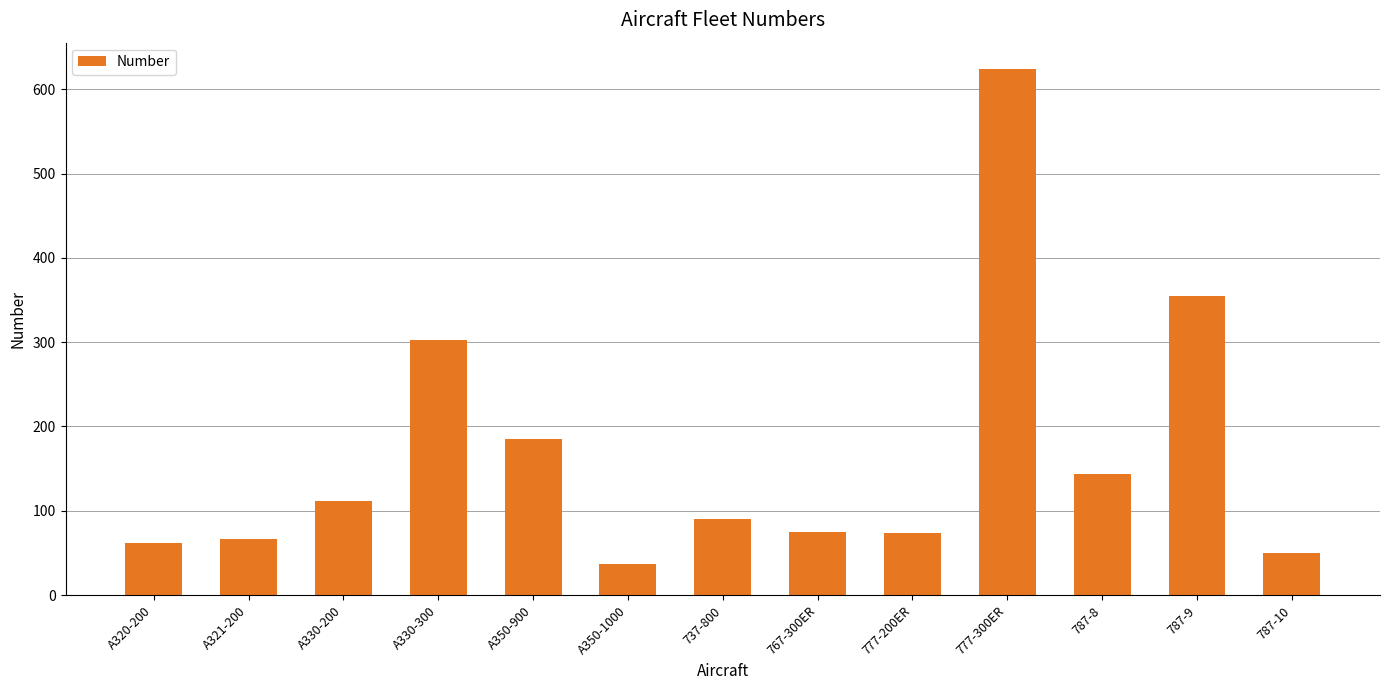

The value at 787-9 is 355. True or false?

True